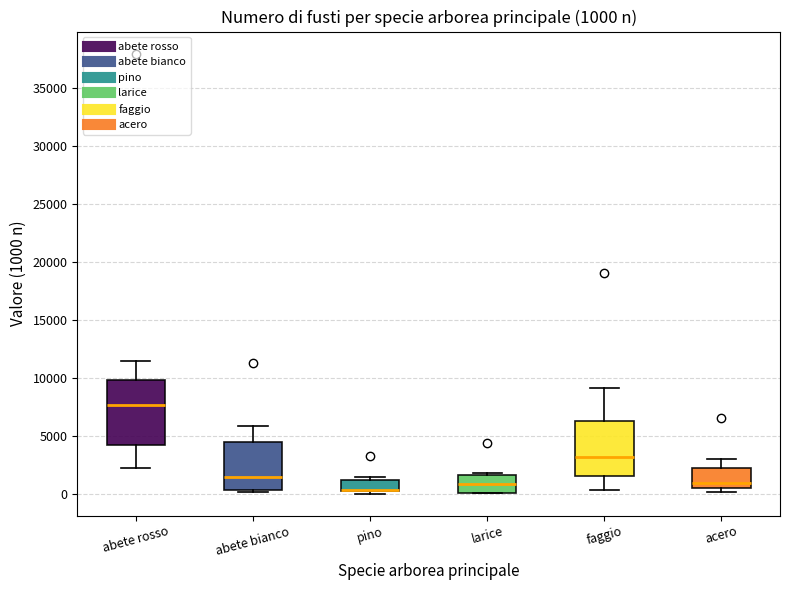

Which box is the tallest, from its lower edge to its upper edge?

abete rosso